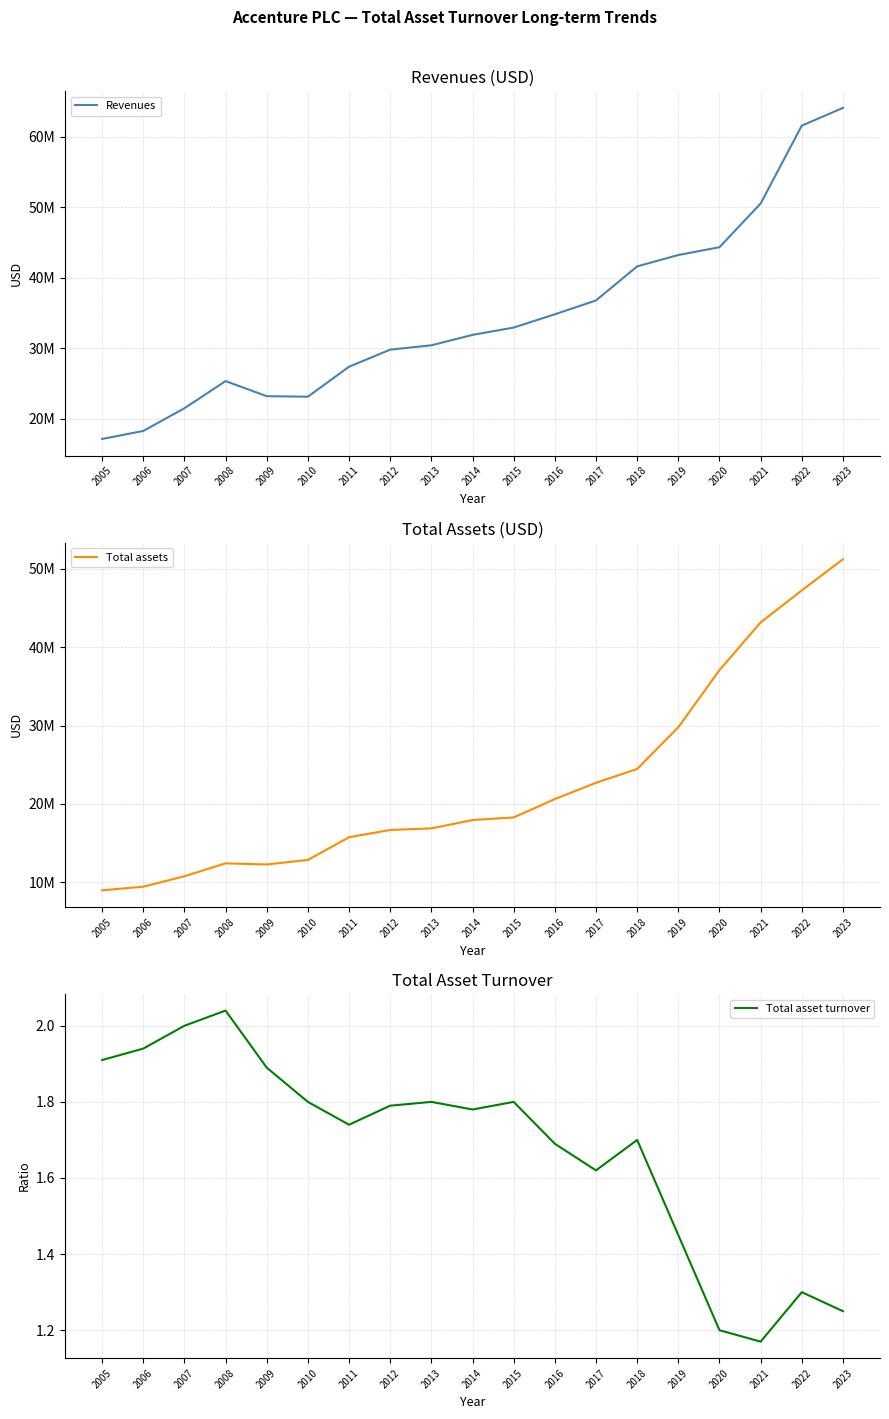

What is the value of the Total asset turnover point at the 7th from the left?

1.7